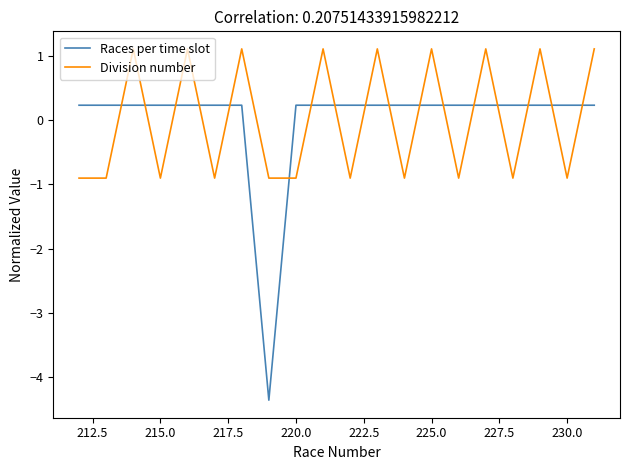

What is the greatest value displayed?

1.1